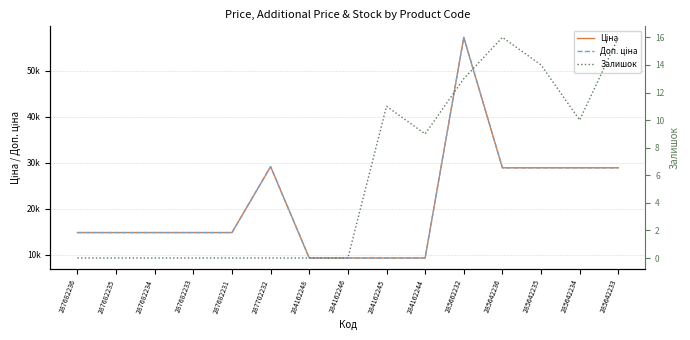

What is the difference between the highest and lowest values at 287682233?

14817.6